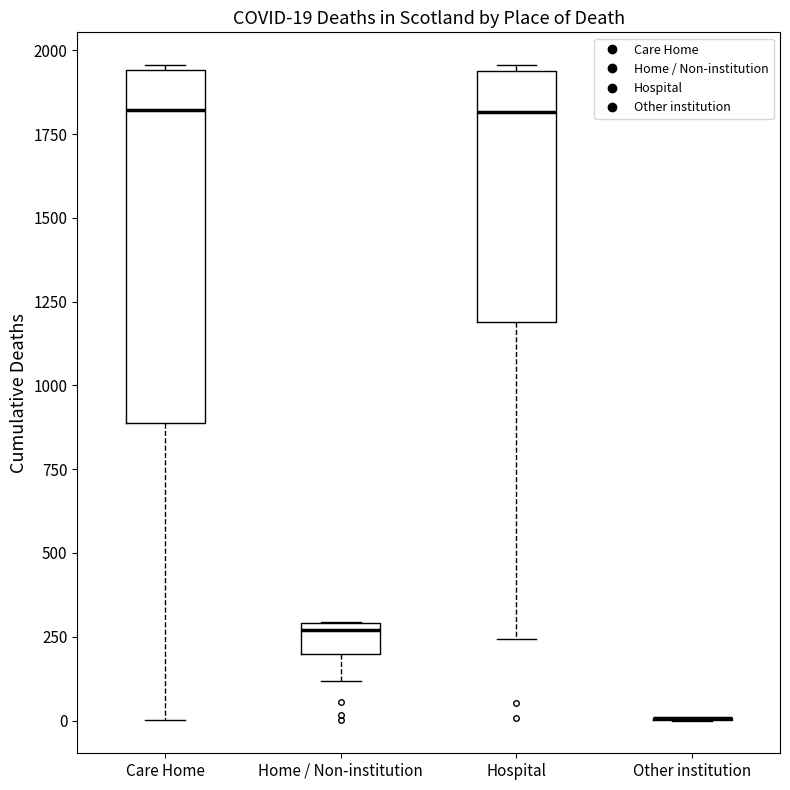

Which box is the tallest, from its lower edge to its upper edge?

Care Home